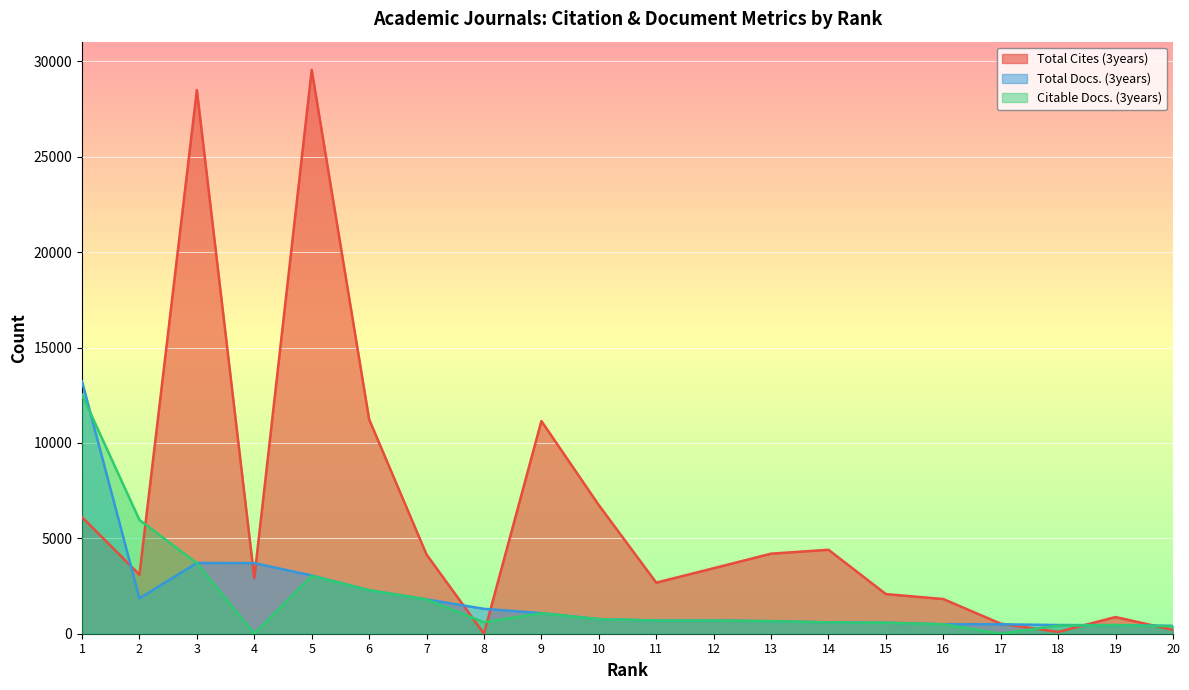

Rank the series at 17 from lowest to highest value.

Citable Docs. (3years), Total Docs. (3years), Total Cites (3years)